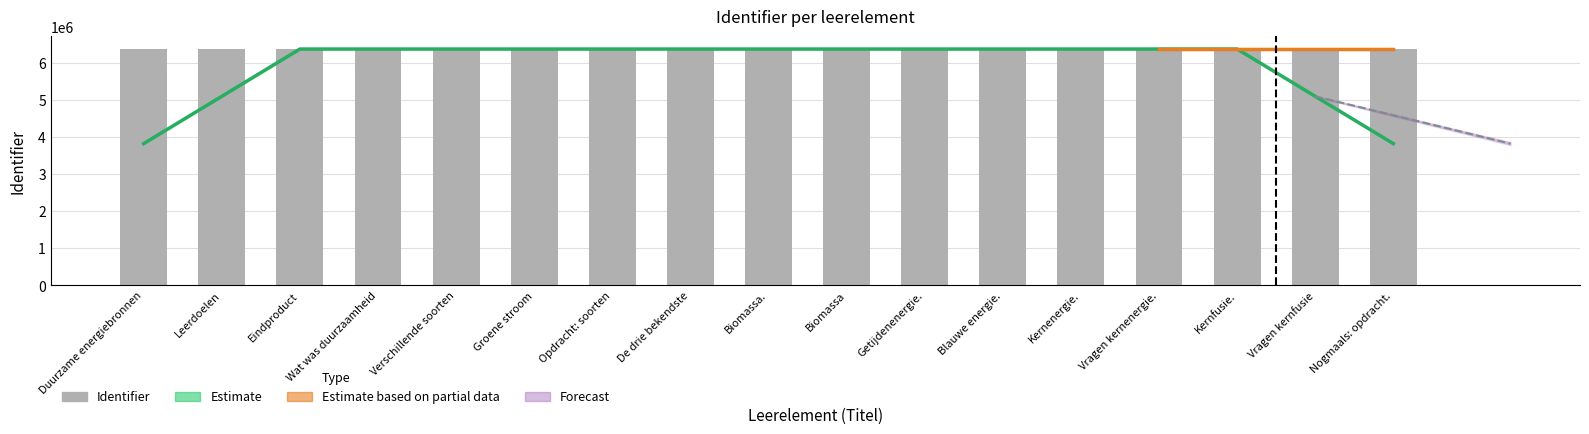

At which category does the chart reach its peak across all series?

Nogmaals: opdracht.